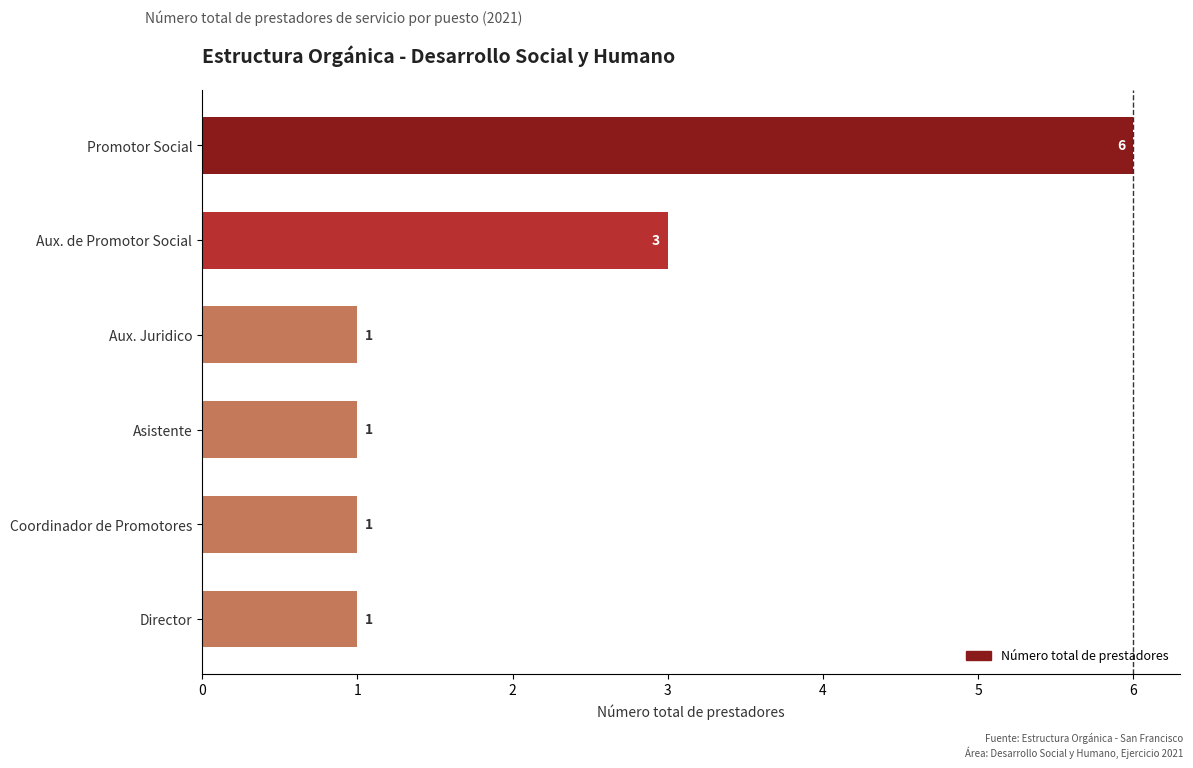

What is the minimum value shown in the chart?

1